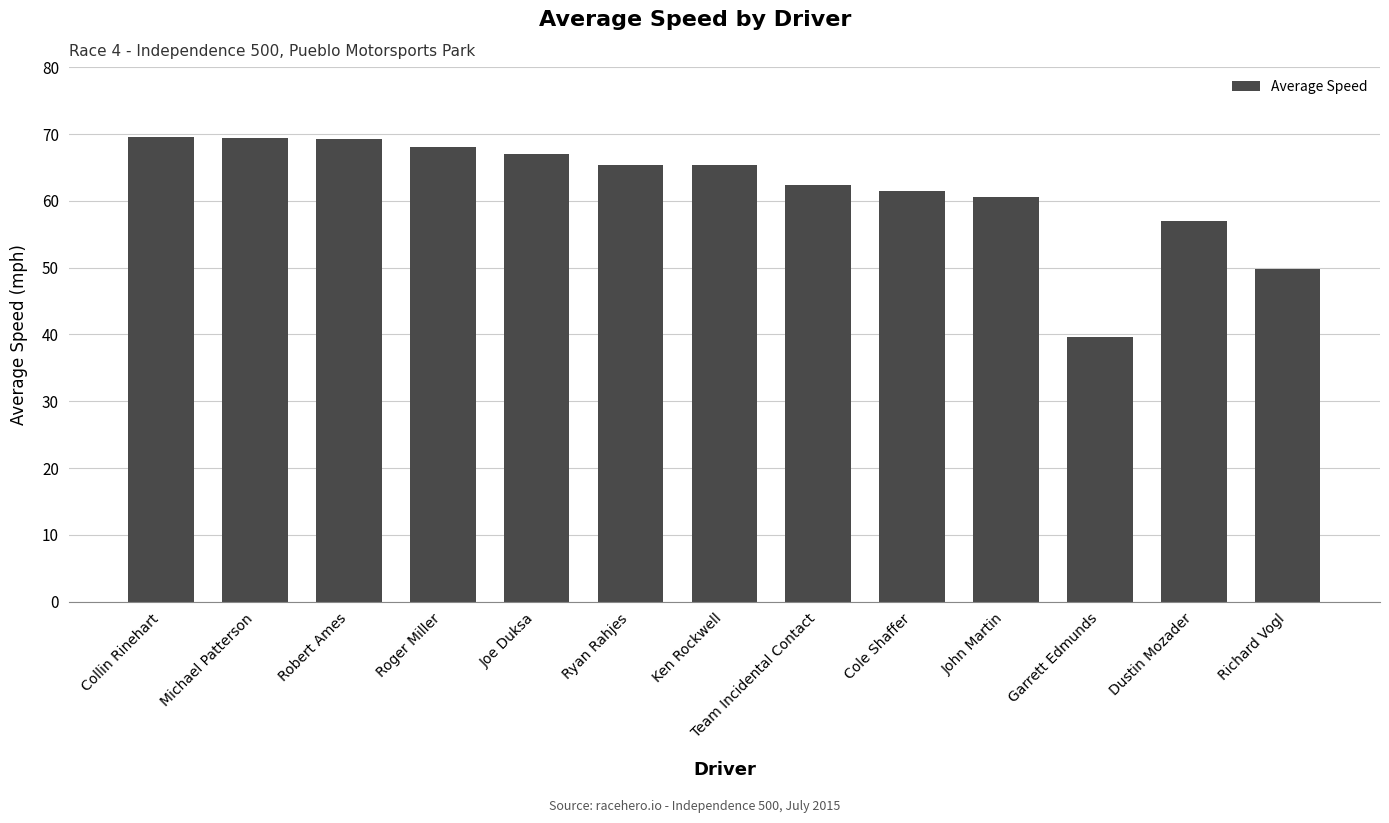

Where does the data first go above 65?

Collin Rinehart